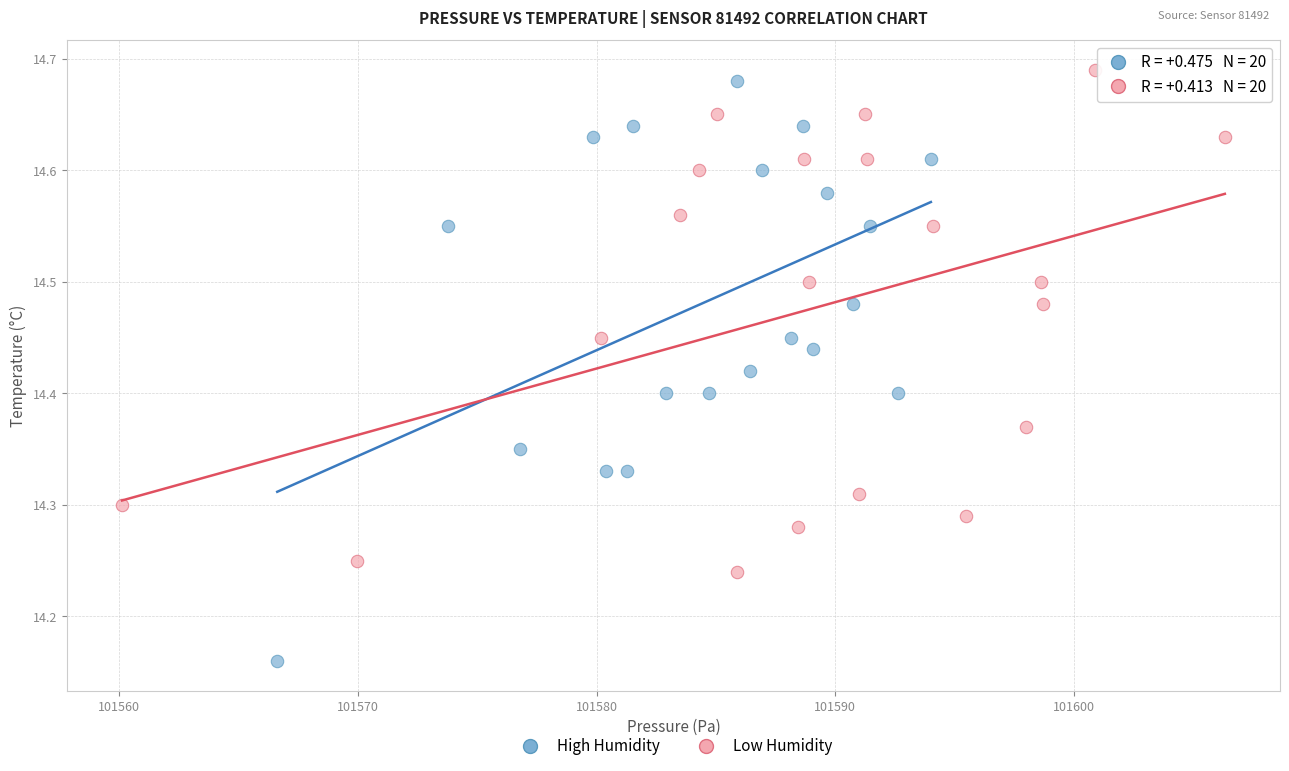

Which series reaches the minimum Y coordinate?

High Humidity